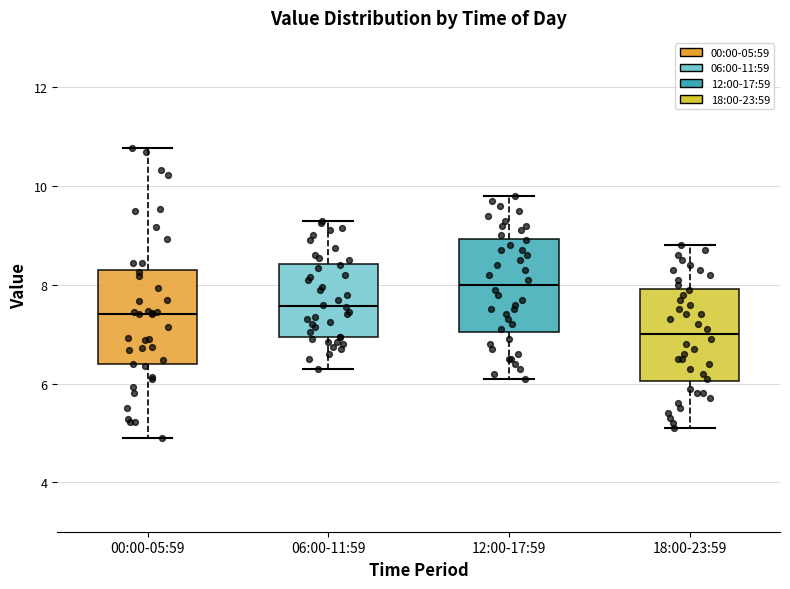

Reading left to right, transcribe this box plot: for each box, give where its median line is, the range the box spans, and where its two whiskers end, as read against the y-axis. The values are not printed on the chart, so give them approximately, as read against the axis.

00:00-05:59: median 7.4, box 6.4 to 8.4, whiskers 5.0 to 10.8
06:00-11:59: median 7.6, box 7.0 to 8.4, whiskers 6.4 to 9.4
12:00-17:59: median 8.0, box 7.0 to 9.0, whiskers 6.2 to 9.8
18:00-23:59: median 7.0, box 6.0 to 8.0, whiskers 5.2 to 8.8